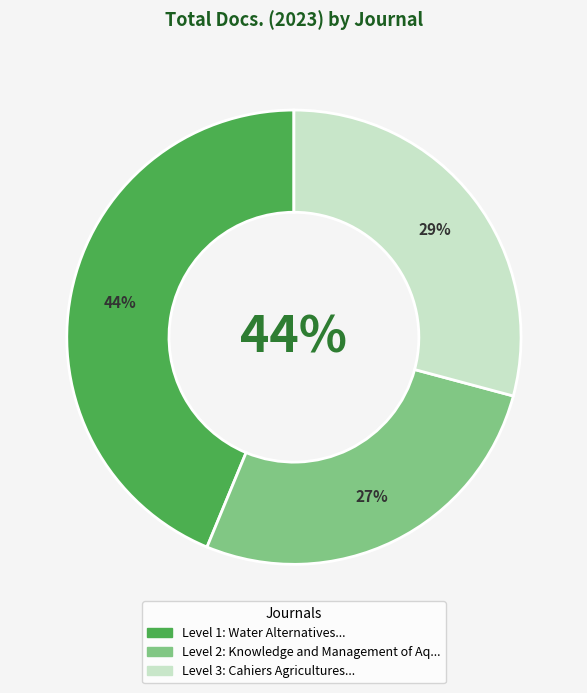

What percentage is the Cahiers Agricultures slice, to the nearest percent?

29%